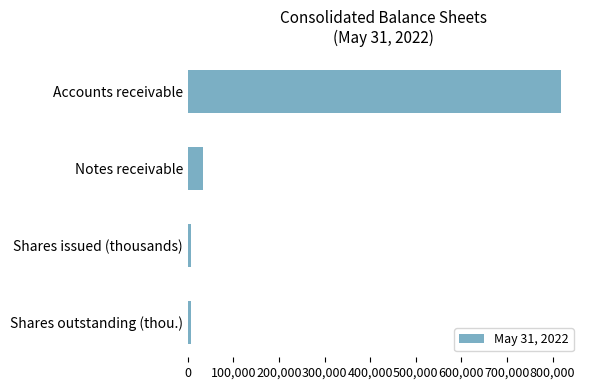

What is the difference between the maximum and minimum values?

812970